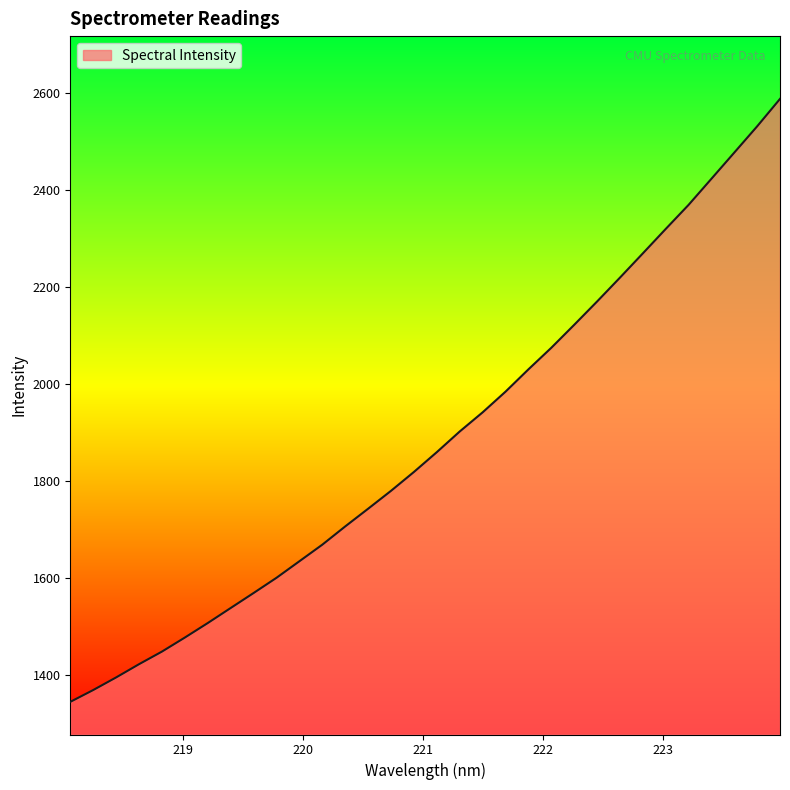

What is the greatest value displayed?

2588.4